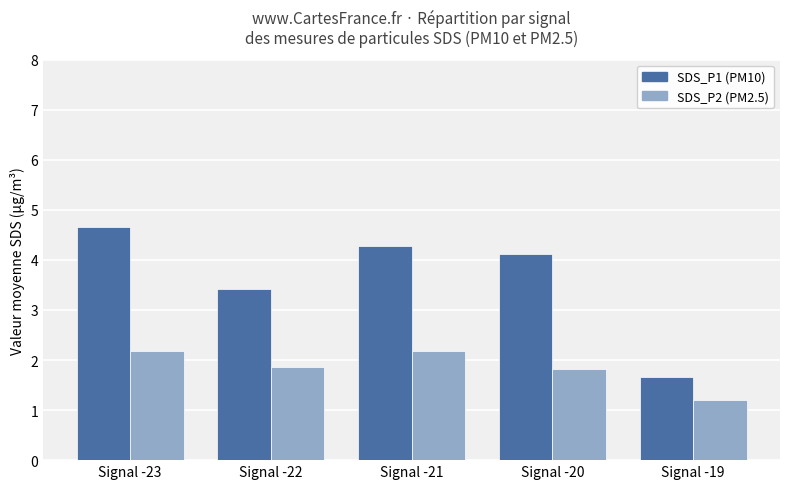

Is the value of SDS_P1 (PM10) at Signal -20 greater than the value of SDS_P2 (PM2.5) at Signal -23?

Yes